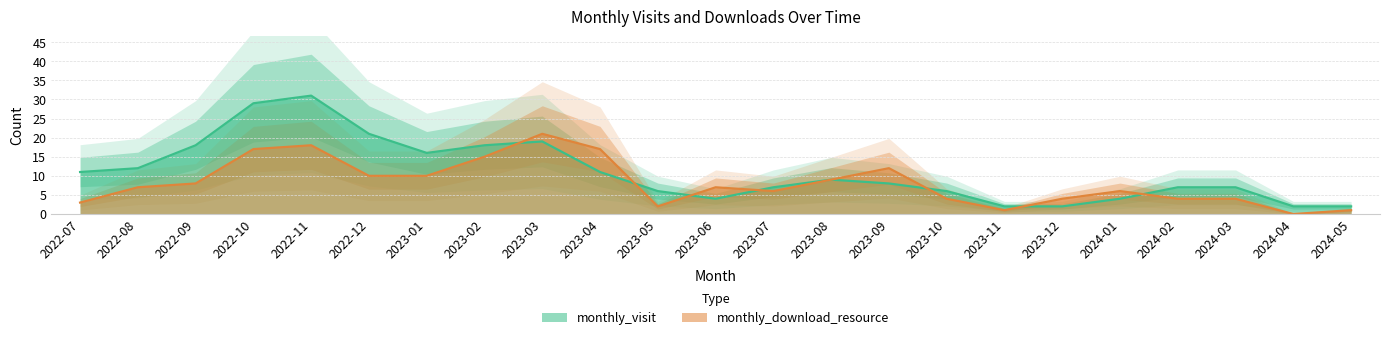

What is the label of the 6th point from the right?

2023-12